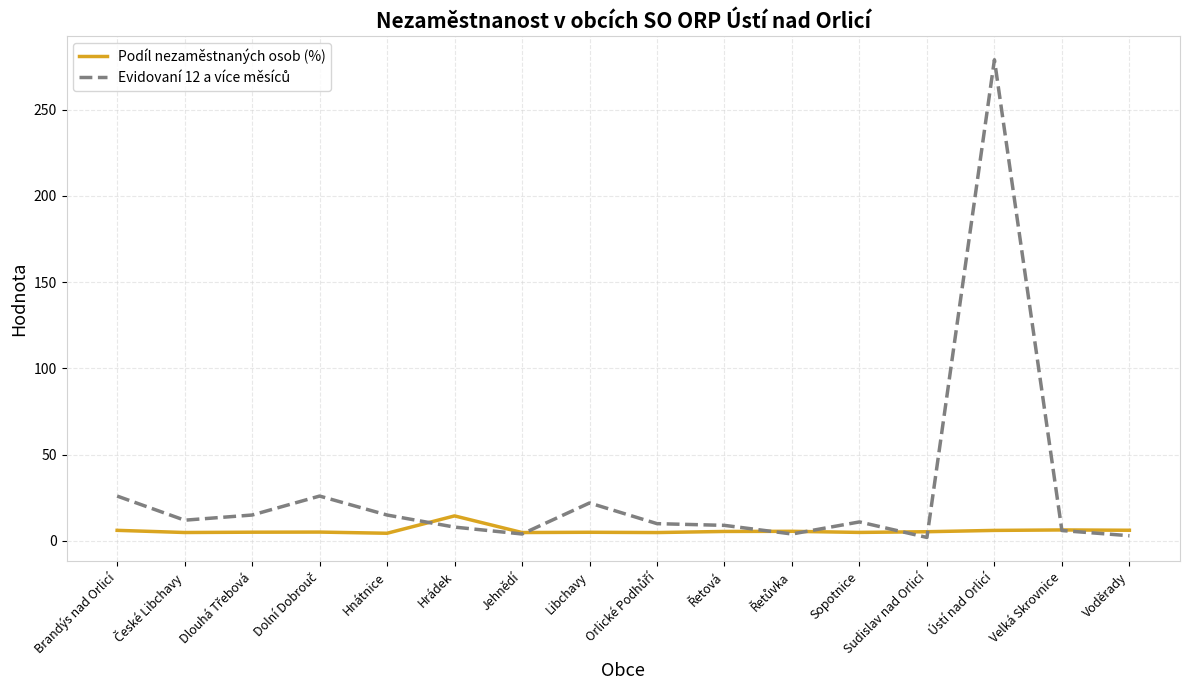

At which label does Podíl nezaměstnaných osob (%) reach its peak?

Hrádek